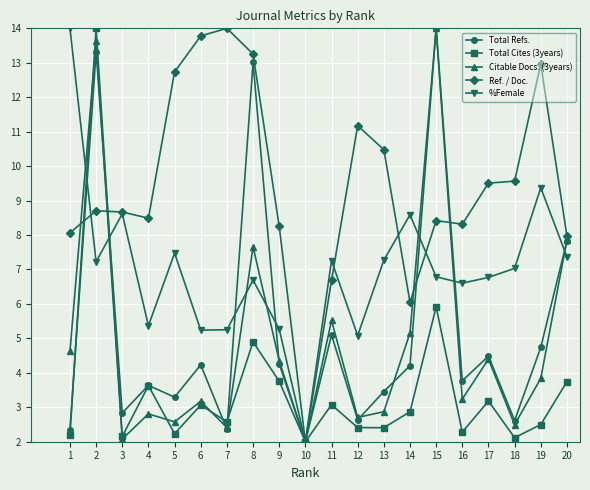

What are all the series names shown in the legend?

Total Refs., Total Cites (3years), Citable Docs. (3years), Ref. / Doc., %Female